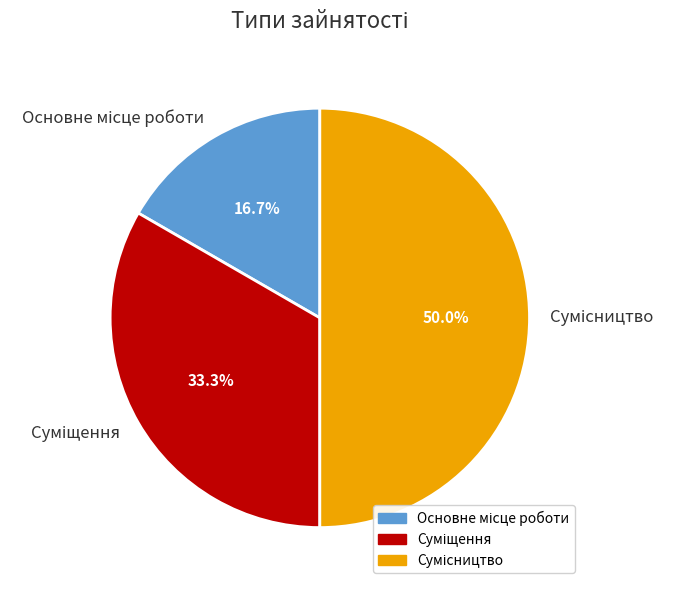

What is the ratio of the value at Основне місце роботи to the value at Сумісництво?

0.3